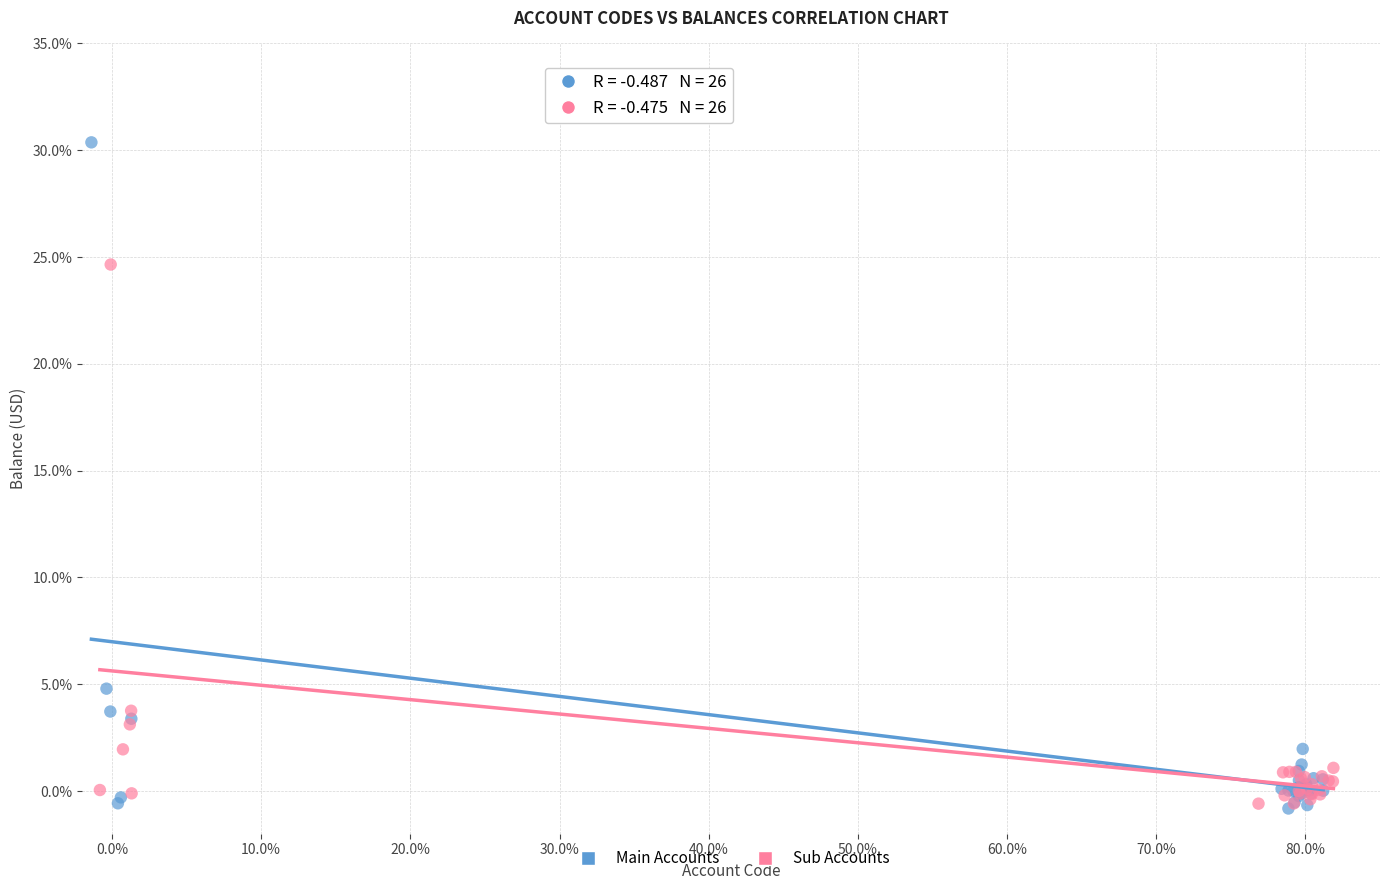

Which series reaches the maximum Y coordinate?

Main Accounts